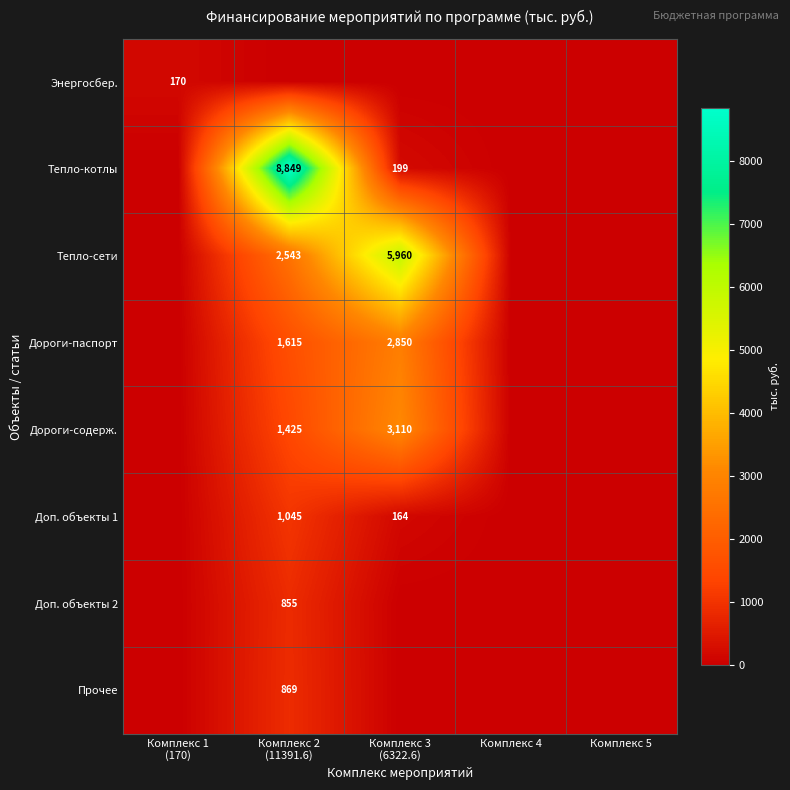

True or false: Доп. объекты 2 has a value of 325.5 at Комплекс 5.

False